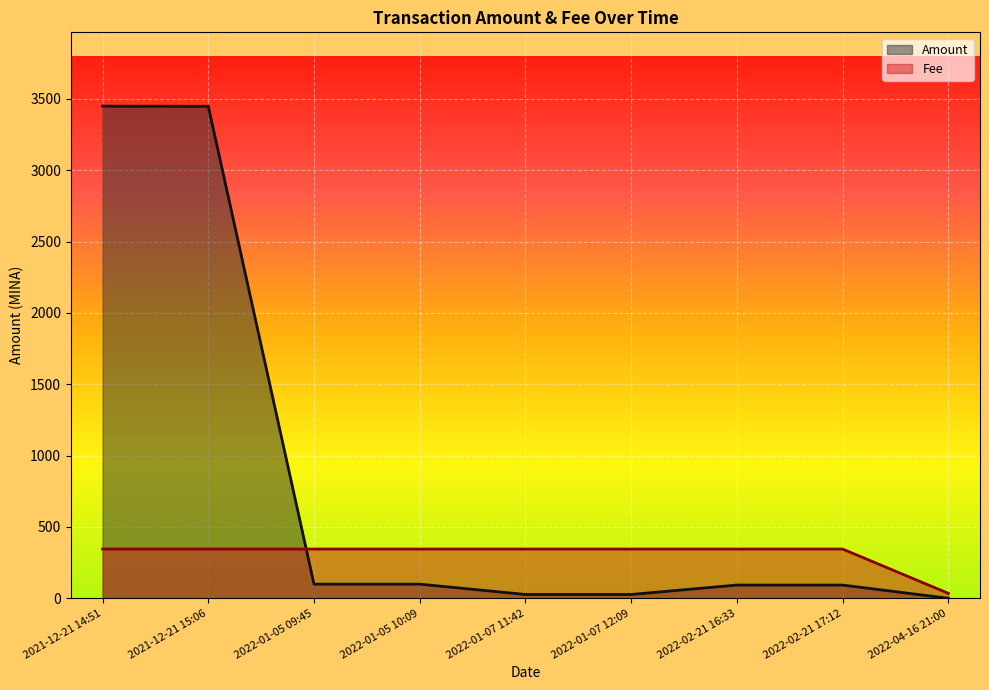

What position from the right is 2022-01-05 09:45?

7